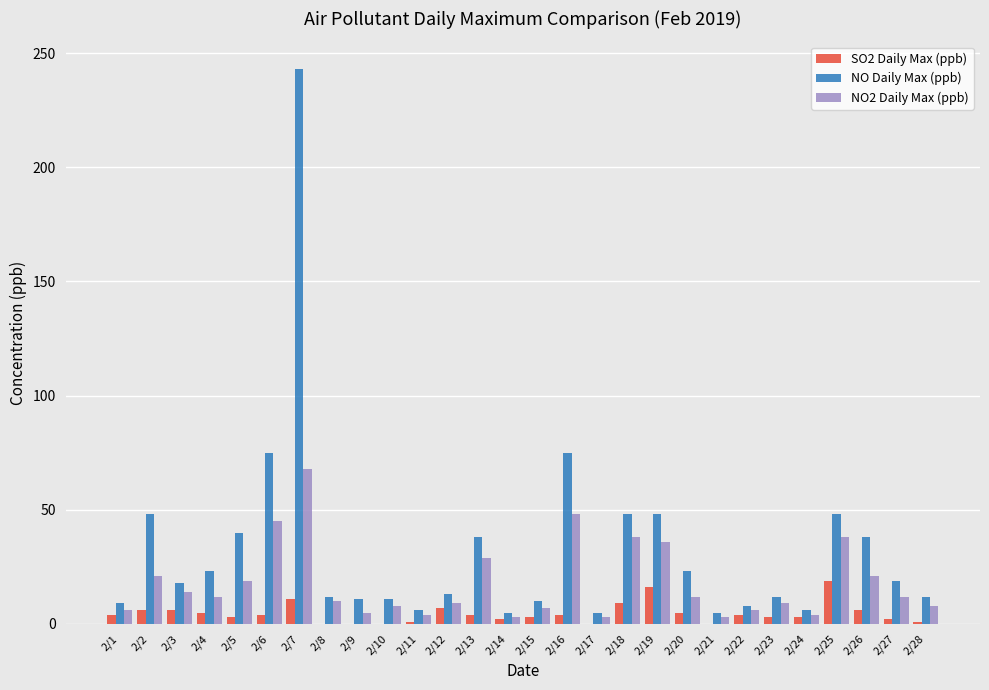

Are the bars horizontal?

No